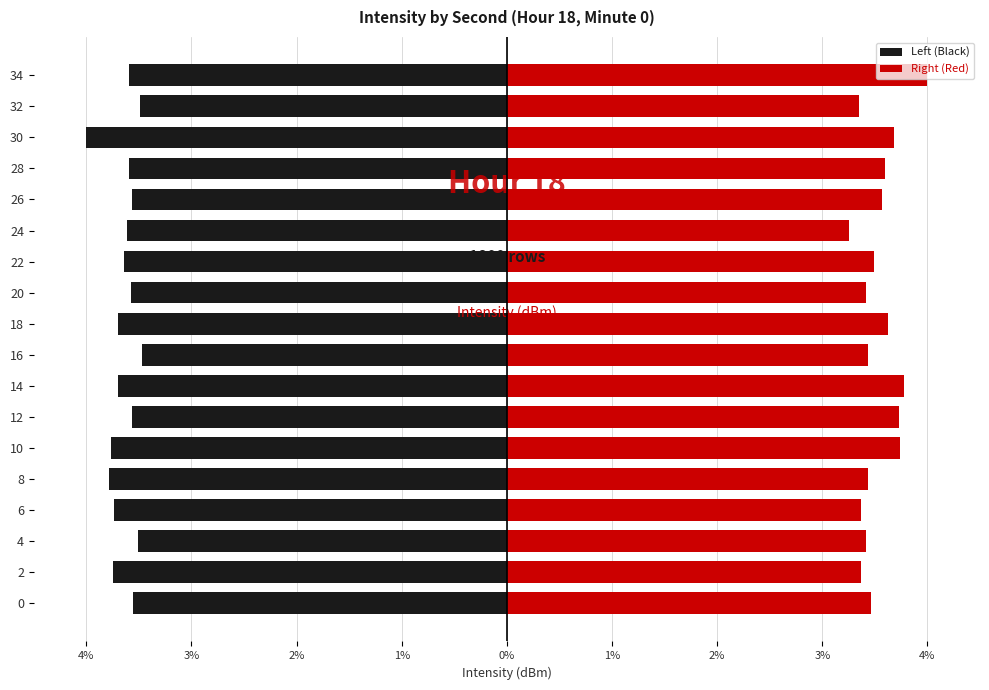

How many bars are there in each group?

2